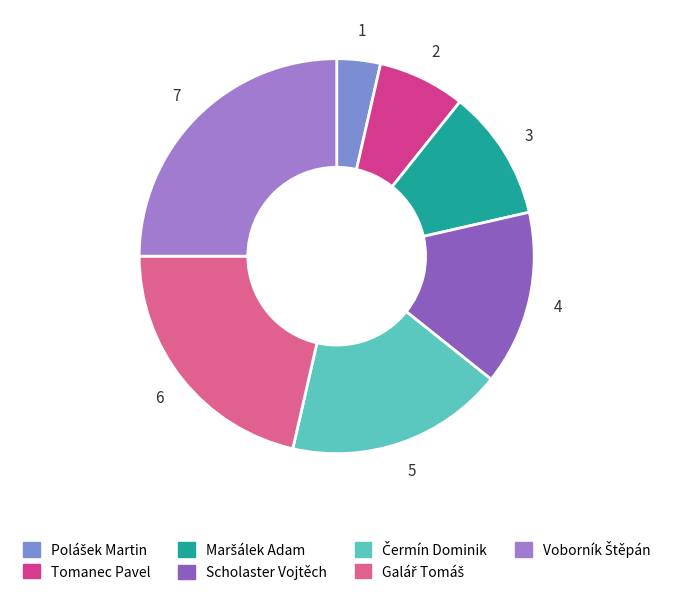

How many segments does this pie chart have?

7